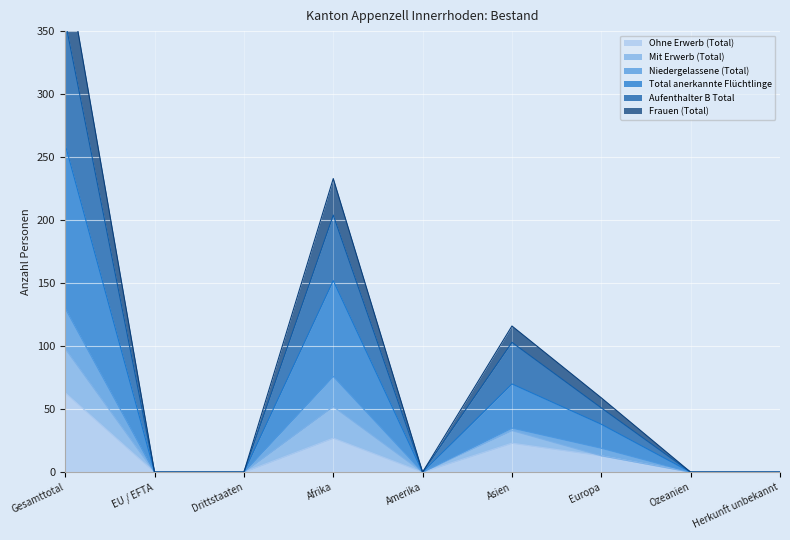

What is the value of the Mit Erwerb (Total) point at the 6th from the left?

35